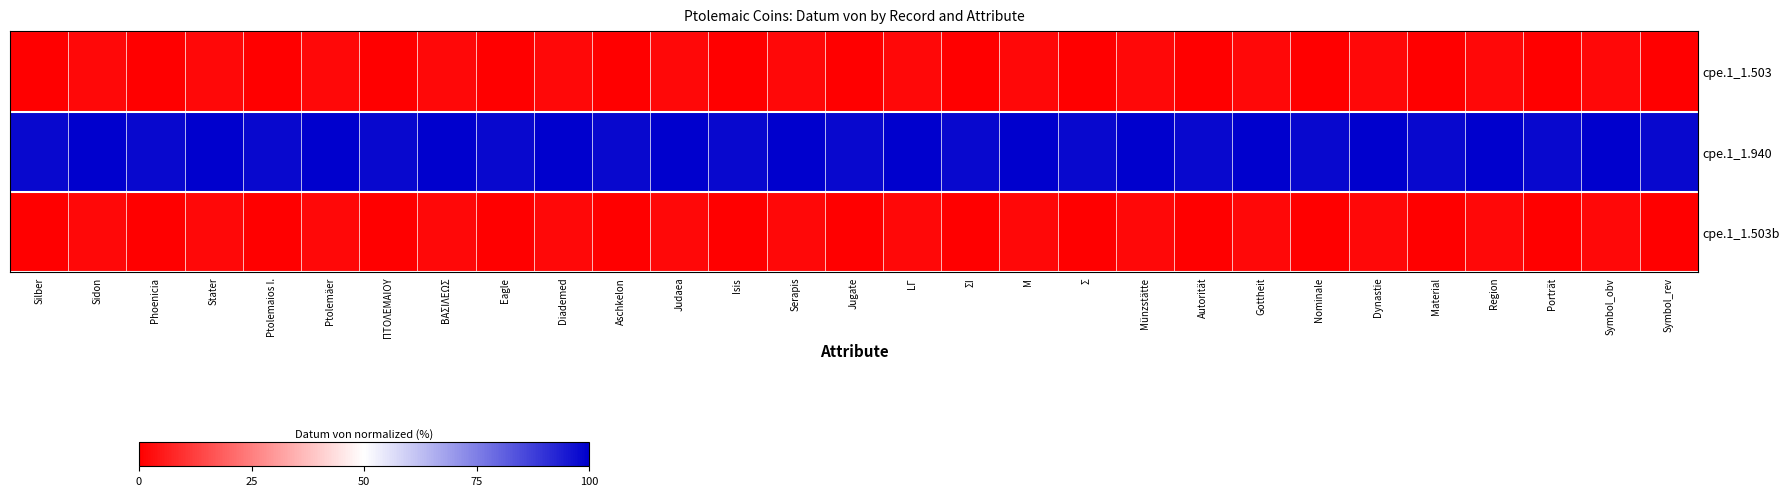

What is the difference between the highest and lowest values at Eagle?

98.2